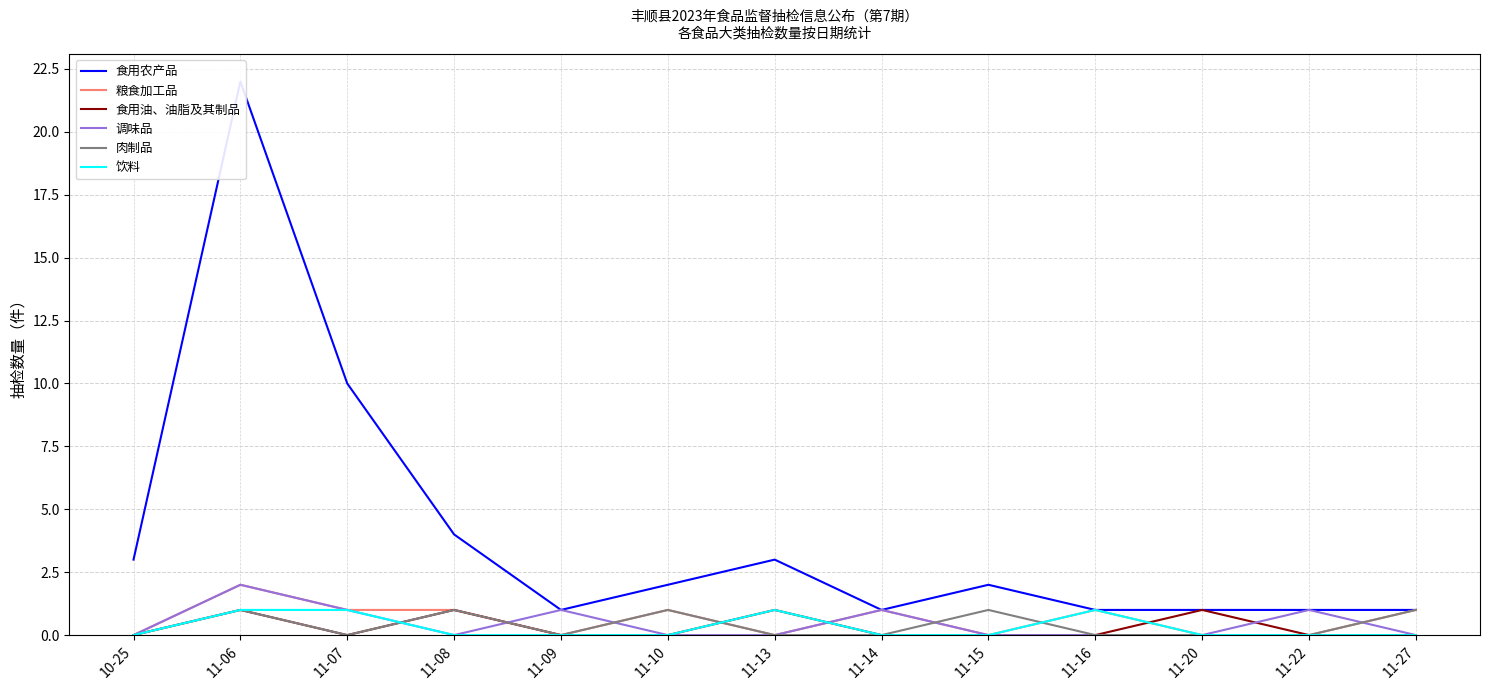

What is the approximate value of 食用农产品 at 11-07, to the nearest 10?

10